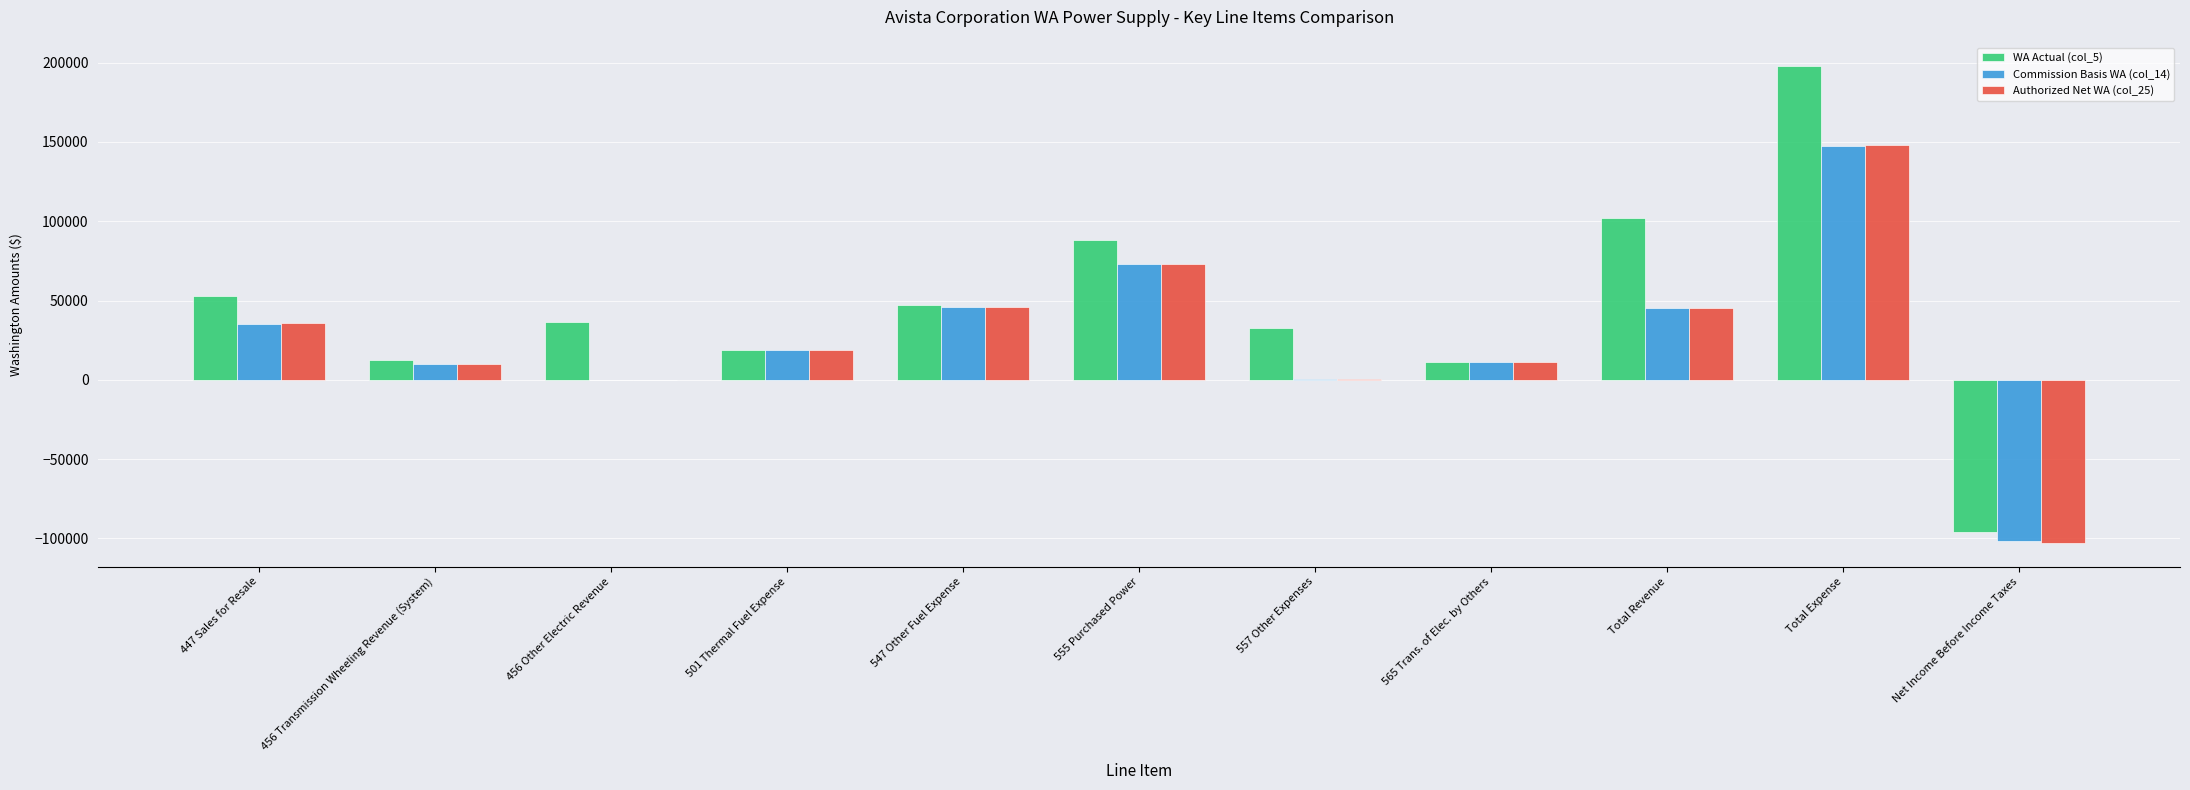

What is the average value of the Commission Basis WA (col_14) series?

26012.0